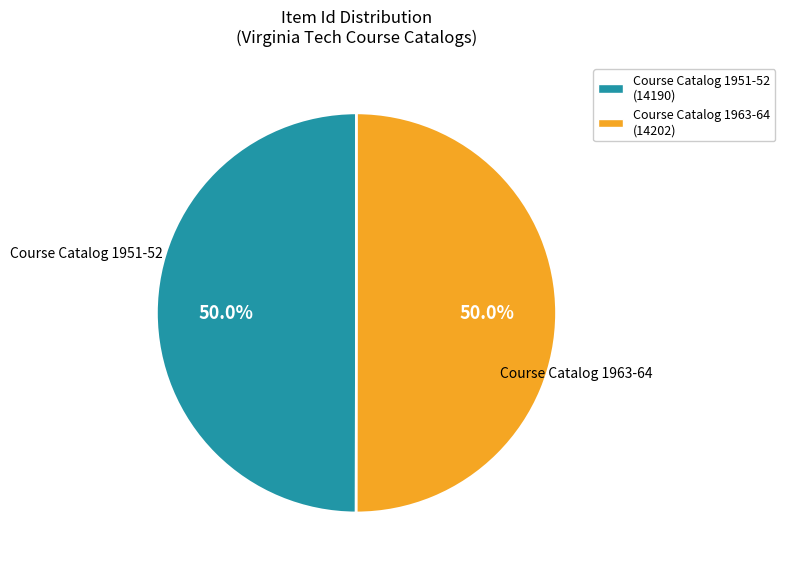

What is the ratio of the value at Course Catalog 1951-52 (14190) to the value at Course Catalog 1963-64 (14202)?

1.0